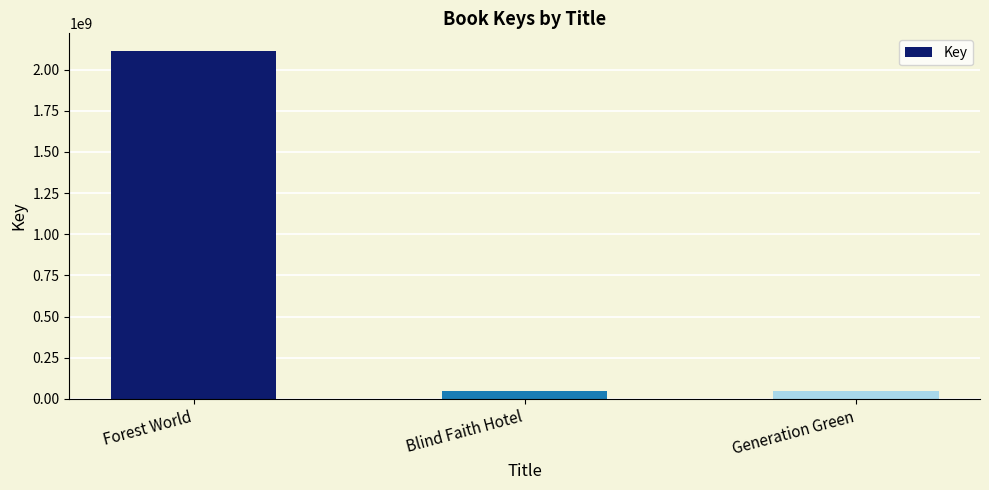

What is the label of the 2nd bar from the right?

Blind Faith Hotel